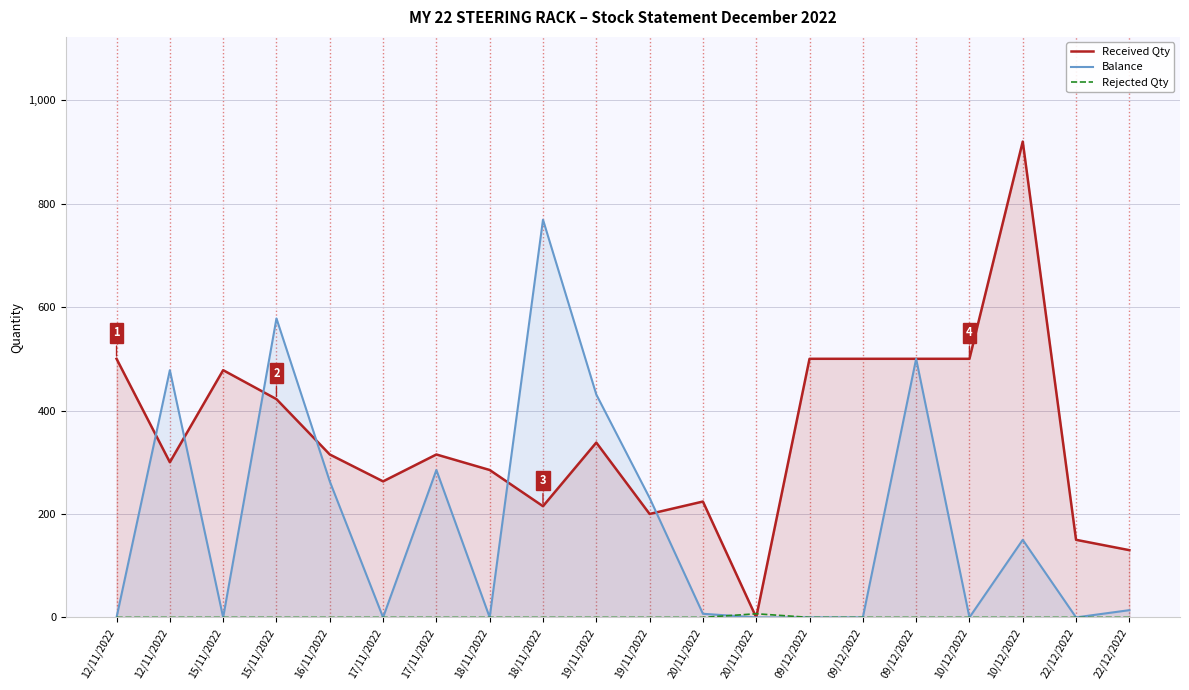

The Rejected Qty series shows 4 at 15/11/2022. True or false?

False